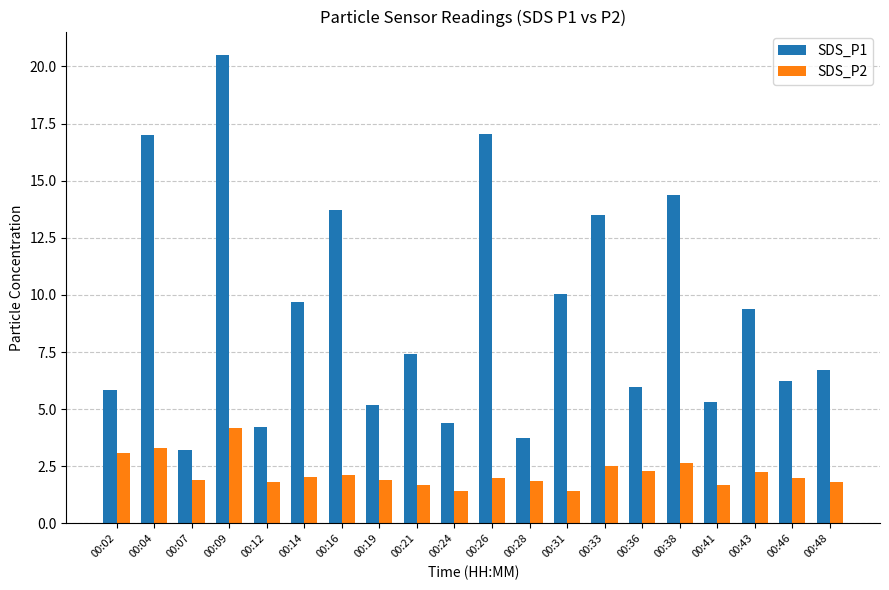

At which category is the sum across all series the highest?

00:09